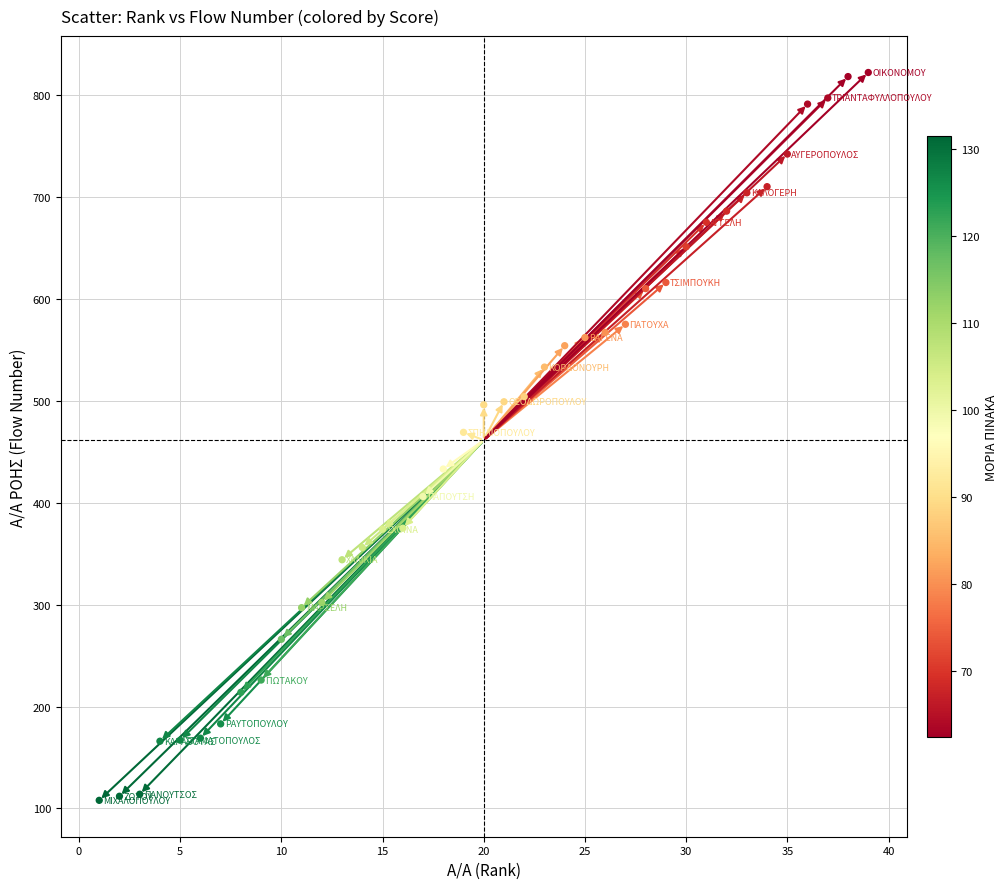

What is the range of X values (max minus min)?

38